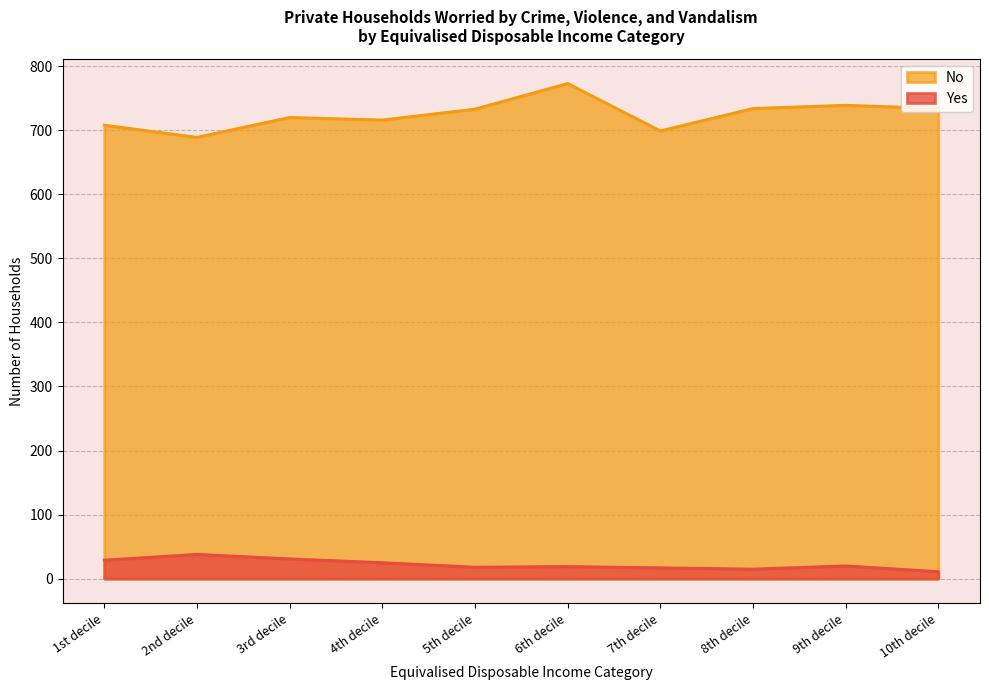

What is the label of the 7th point from the left?

7th decile